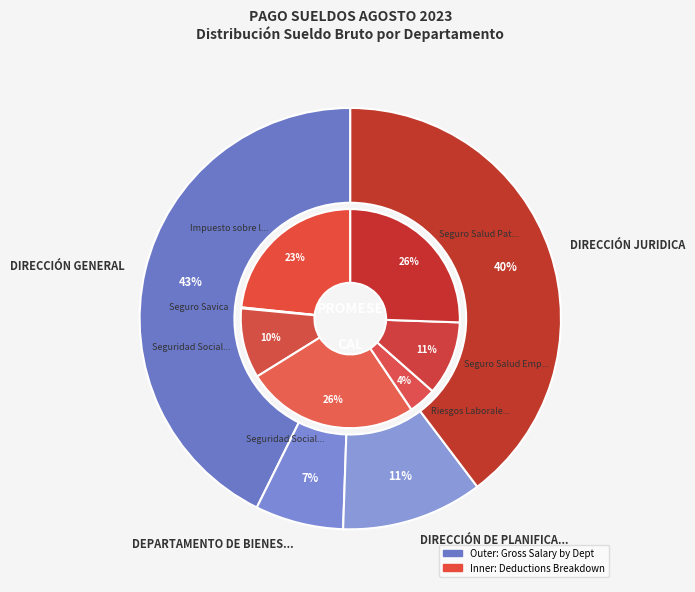

Is there a majority slice in this chart?

No